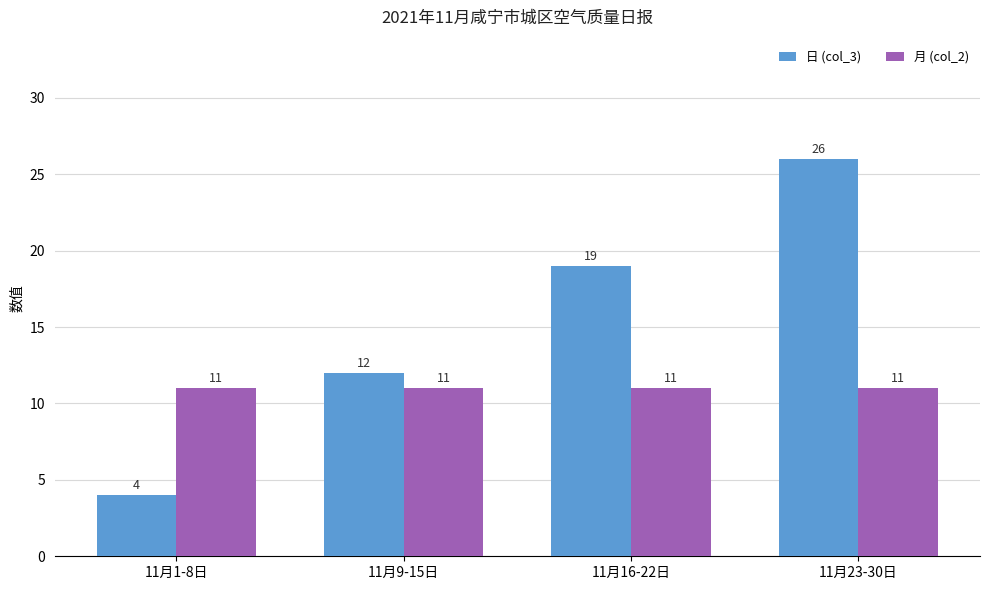

Reading right to left, transcribe all the data shown in this chart.

日 (col_3): 26	19	12	4
月 (col_2): 11	11	11	11